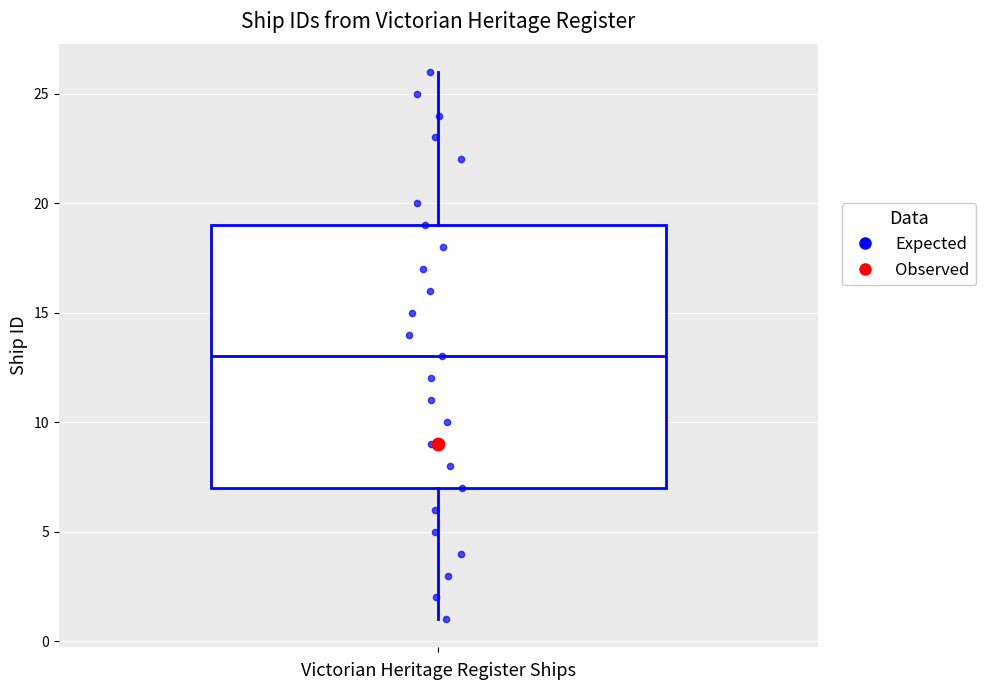

Read this box plot against the y-axis: the position of the median line, the range covered by the box, and the ends of both whiskers. The values are not printed on the chart, so give them approximately, as read against the axis.

median 13, box 7 to 19, whiskers 1 to 26